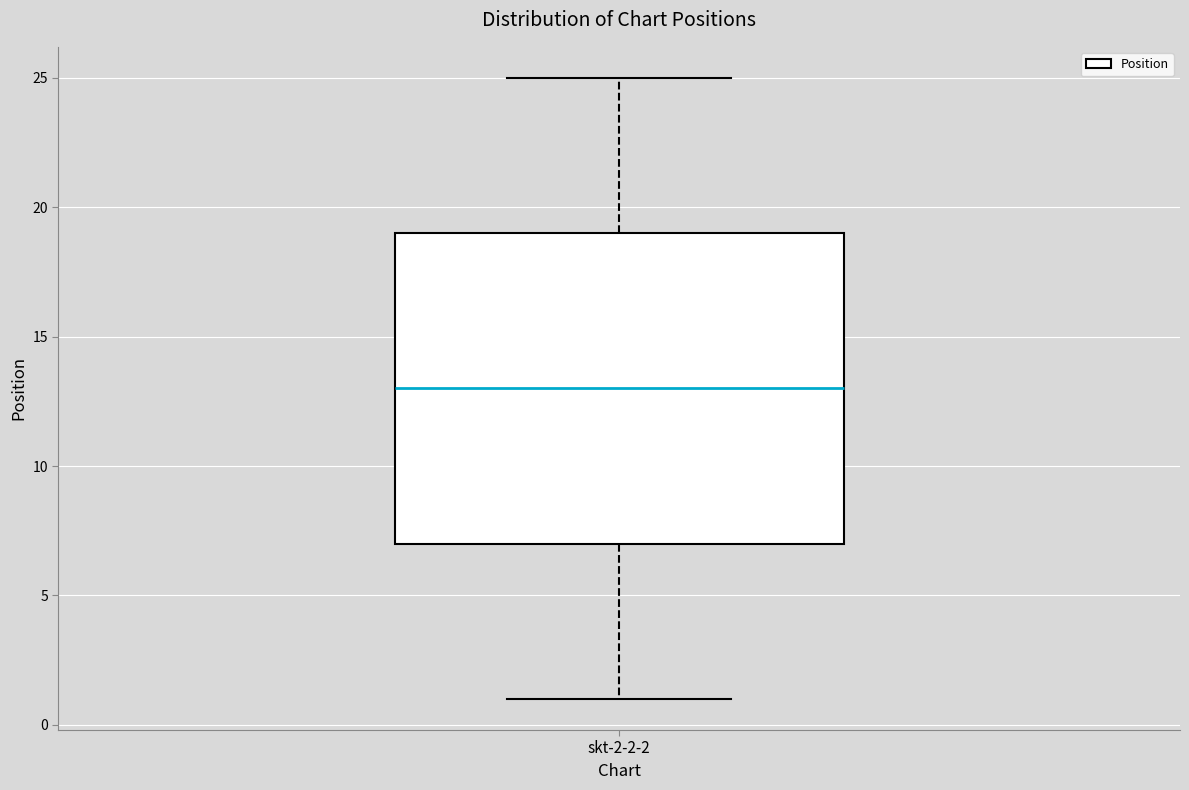

Read this box plot against the y-axis: the position of the median line, the range covered by the box, and the ends of both whiskers. The values are not printed on the chart, so give them approximately, as read against the axis.

median 13, box 7 to 19, whiskers 1 to 25